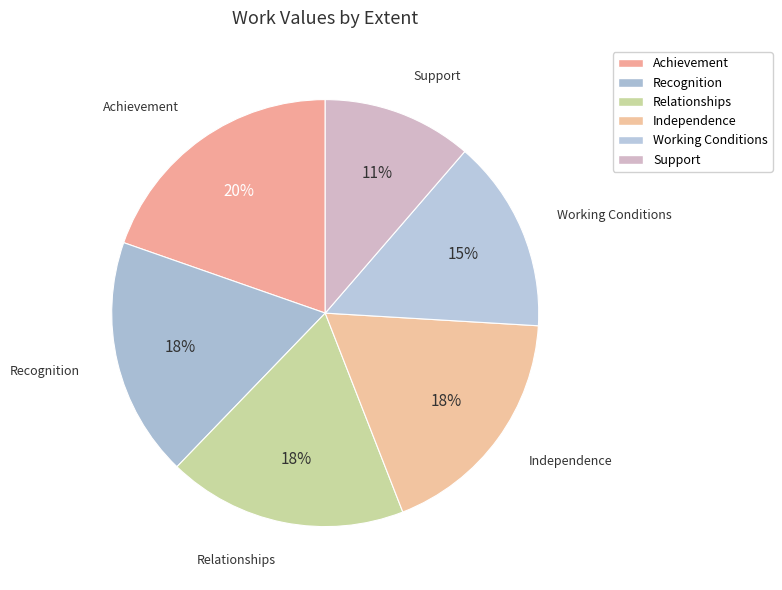

Between Achievement and Independence, which is larger?

Achievement